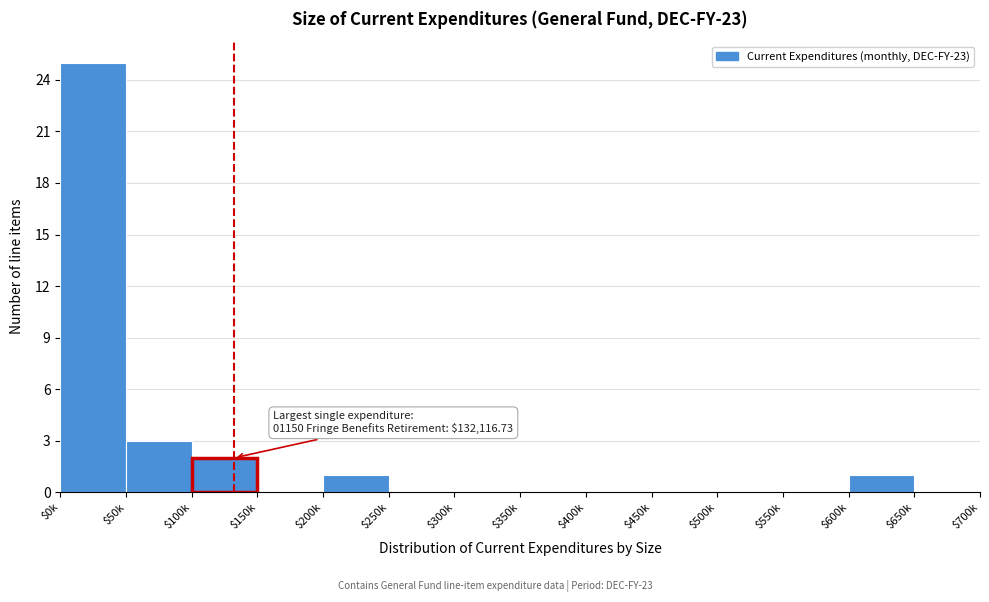

True or false: the data shows 25 at $0k.

True